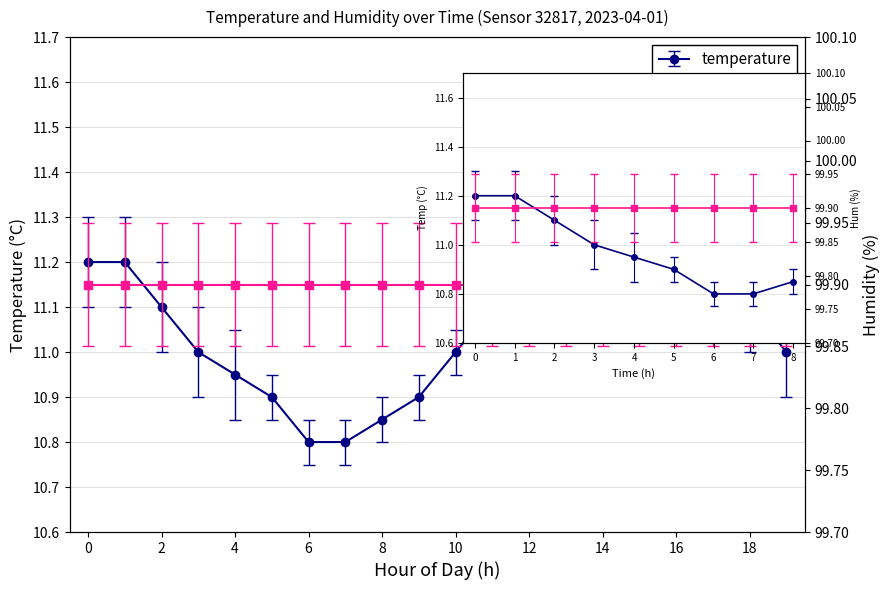

Reading left to right, transcribe all the data shown in this chart.

11.2	11.2	11.1	11.0	10.9	10.9	10.8	10.8	10.8	10.9	11.0	11.1	11.2	11.3	11.4	11.4	11.3	11.2	11.1	11.0